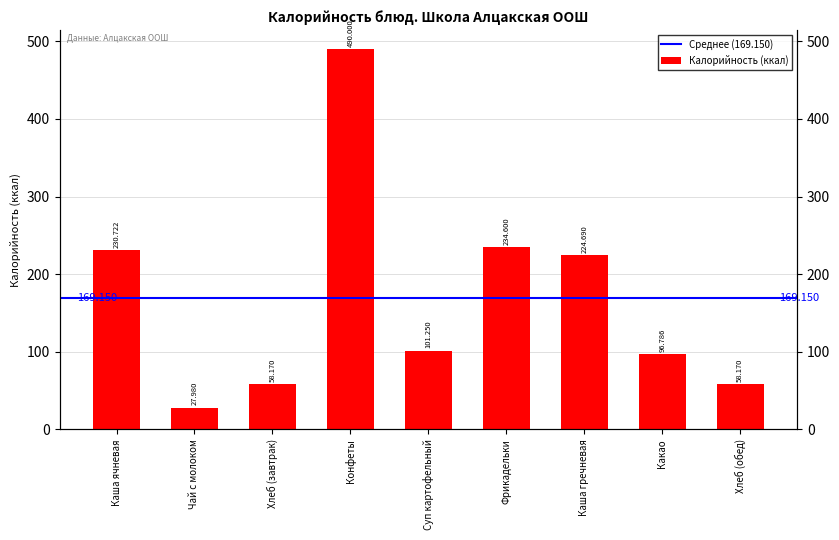

What is the greatest value displayed?

490.0